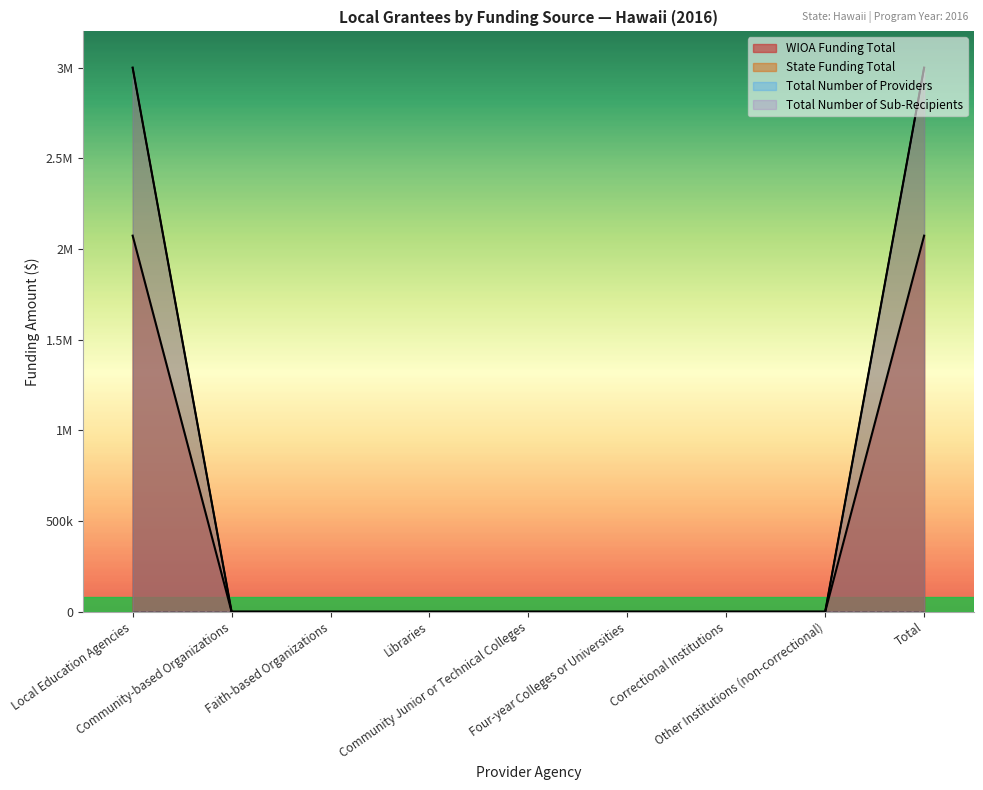

Between Total and Community-based Organizations, which is larger?

Total